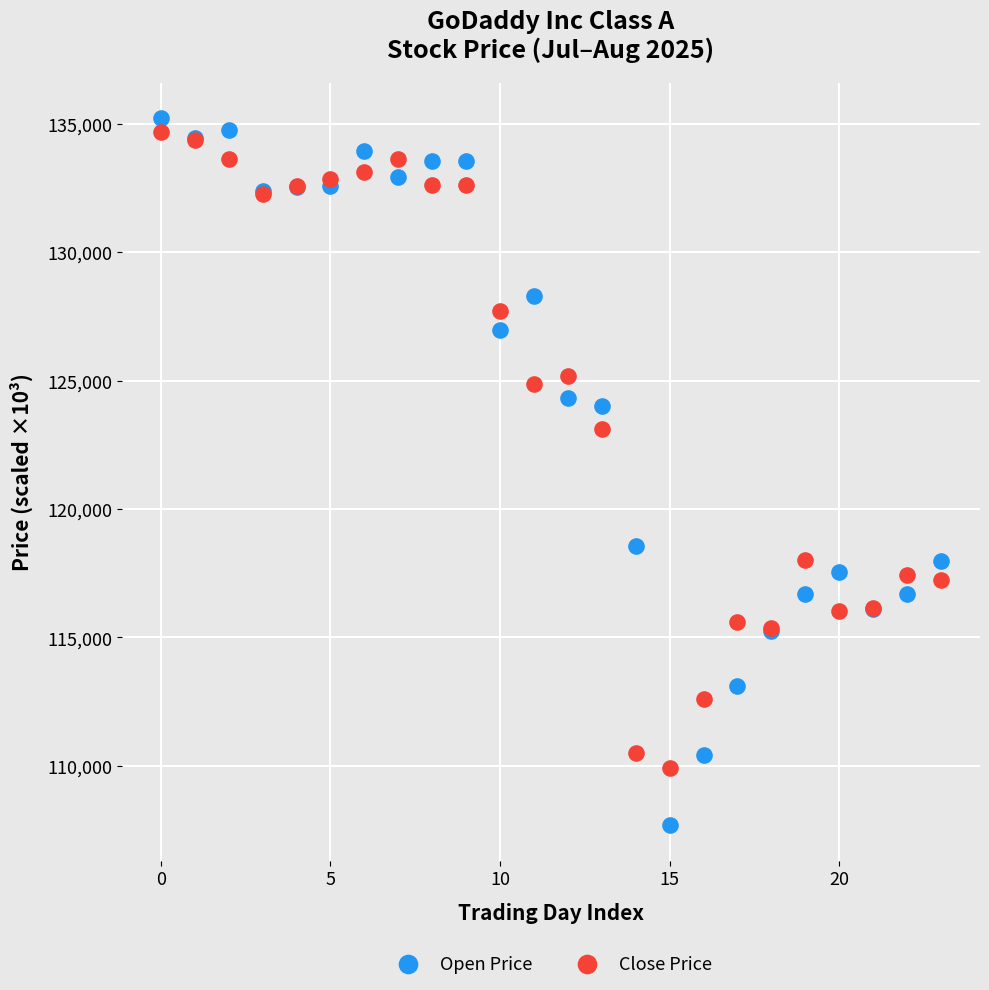

What are all the series names shown in the legend?

Open Price, Close Price